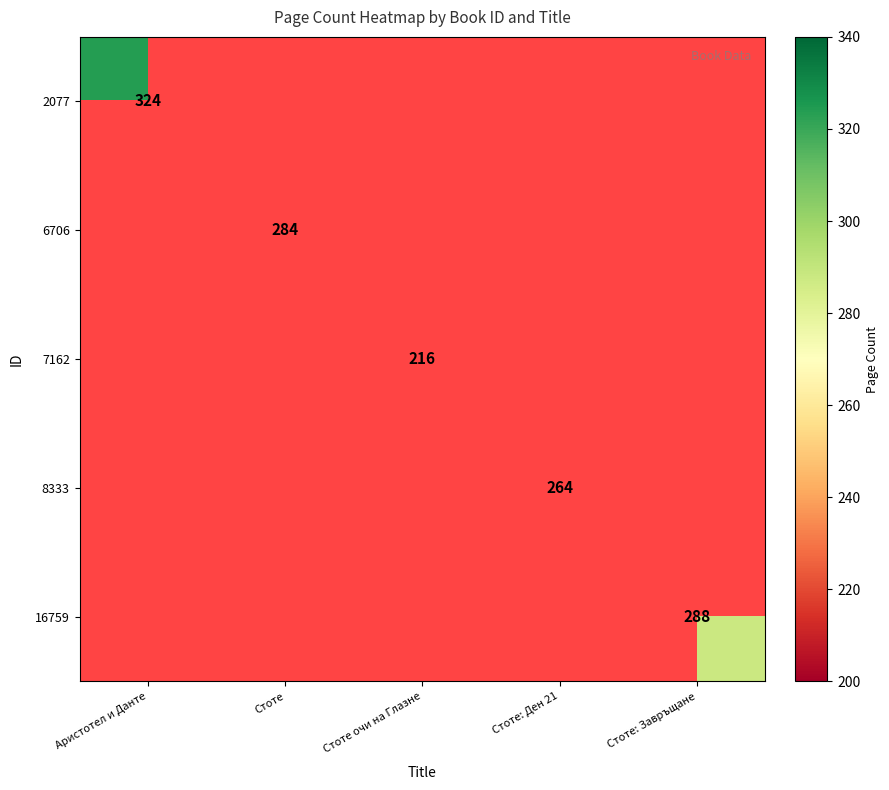

How many categories are shown in the chart?

5